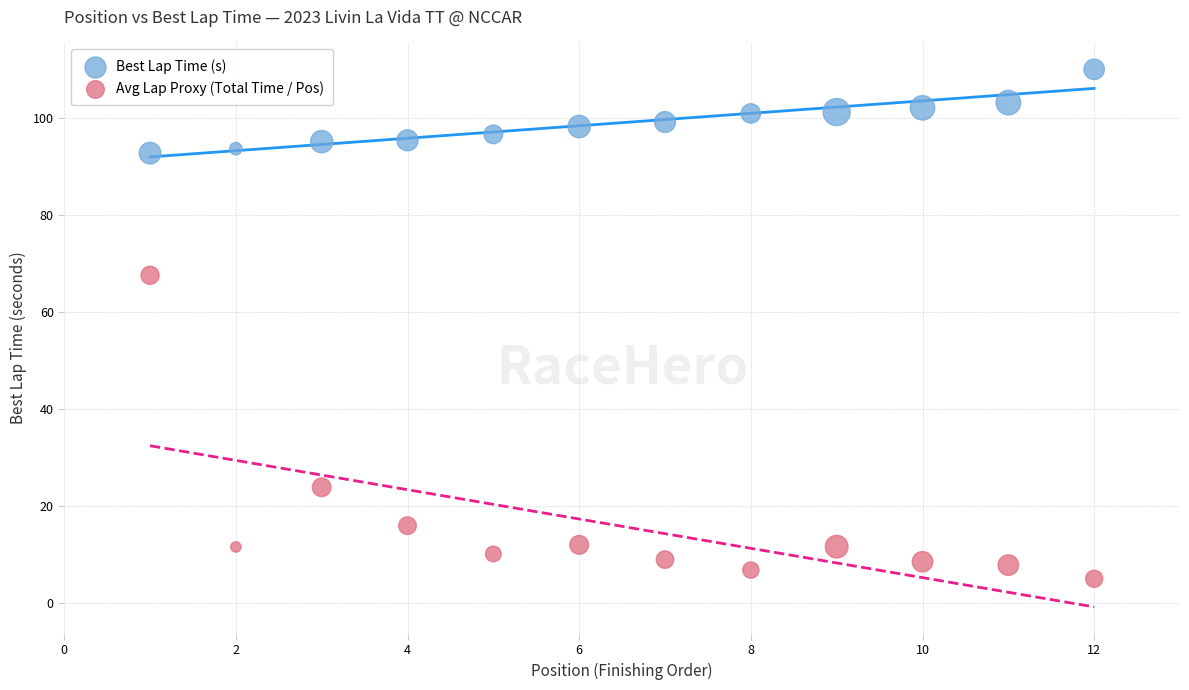

Which series has the largest Y range (max minus min)?

Avg Lap Proxy (Total Time / Pos)